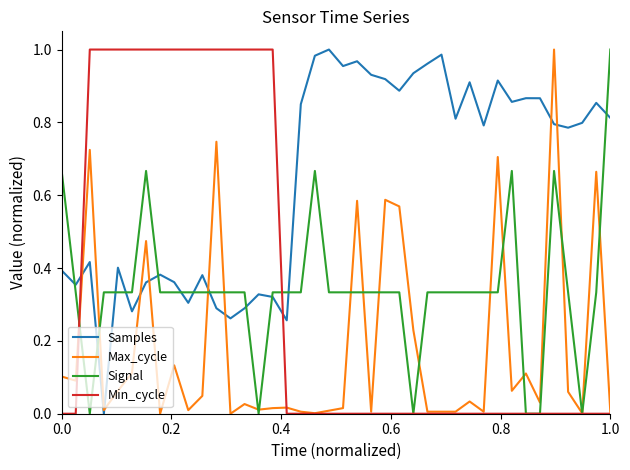

How many times do Samples and Signal cross each other?

12